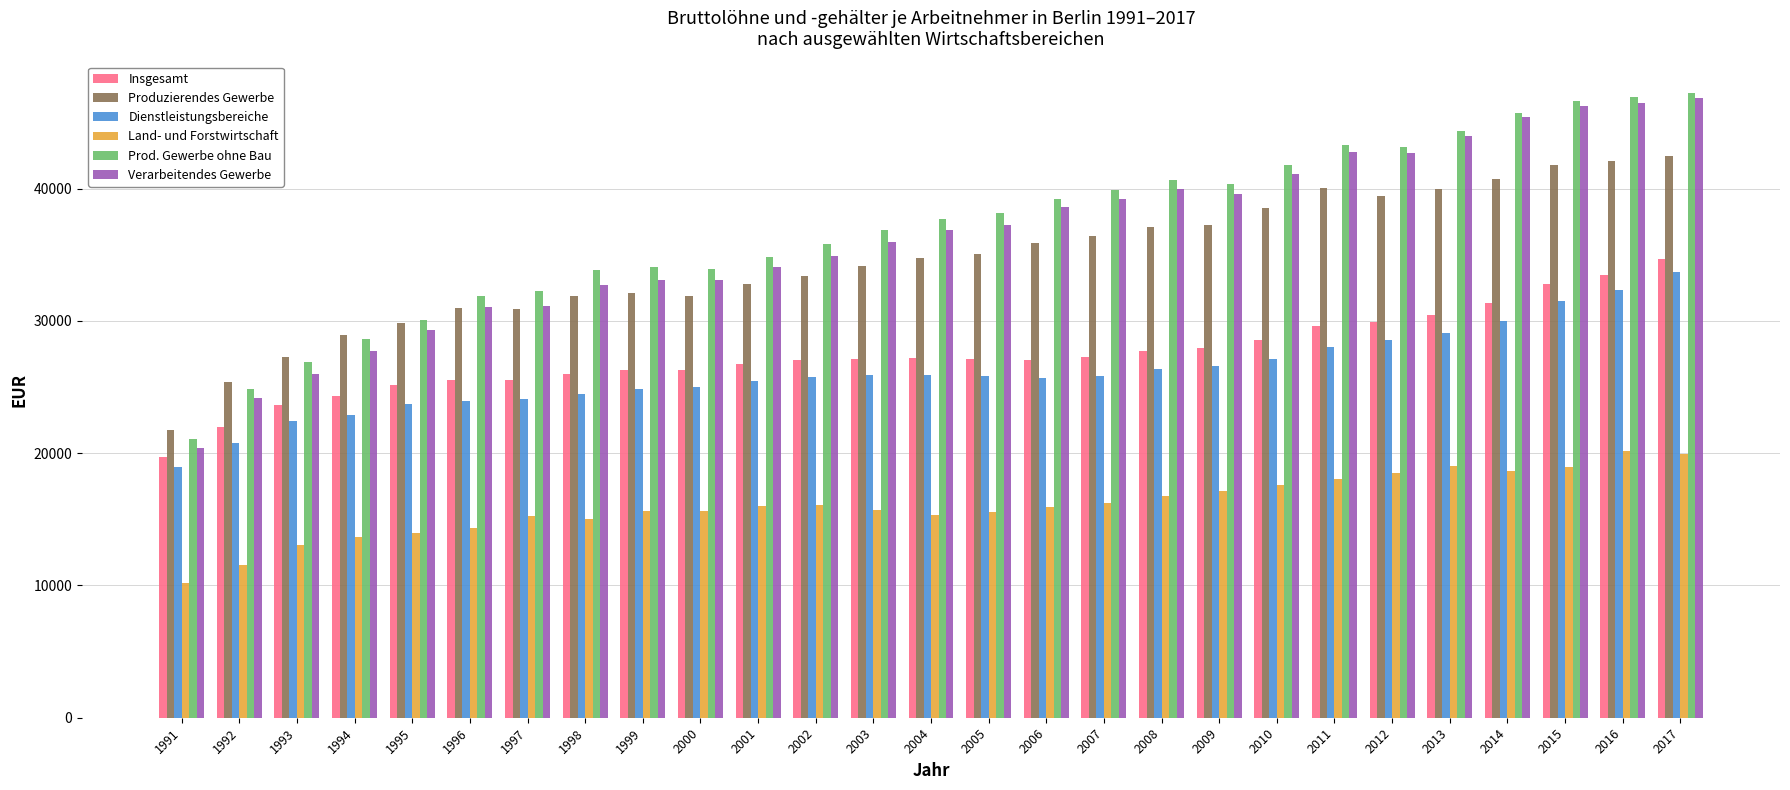

Rank the series at 2007 from lowest to highest value.

Land- und Forstwirtschaft, Dienstleistungsbereiche, Insgesamt, Produzierendes Gewerbe, Verarbeitendes Gewerbe, Prod. Gewerbe ohne Bau